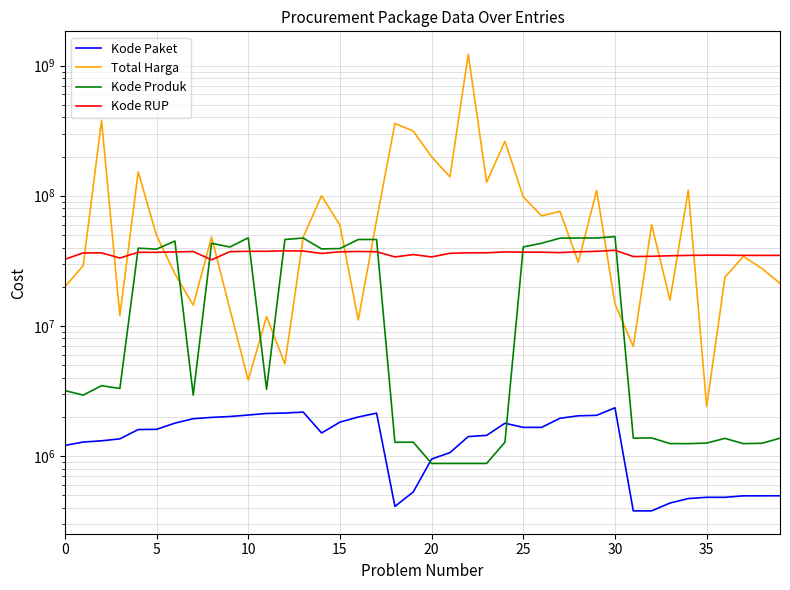

Reading left to right, list all the values displayed in this chart.

Kode Paket: 1205257	1279649	1308563	1354517	1597005	1602603	1788370	1935089	1980186	2011140	2065183	2121450	2139573	2174549	1502912	1820441	1993460	2135660	409855	529386	947278	1061266	1409947	1440709	1785781	1659185	1659934	1949122	2037404	2053931	2346755	378630	378667	434878	470979	481472	481528	494126	494315	494589
Total Harga: 19950000	29000000	379075000	12000000	152477000	49478000	25200000	14400000	48140000	13442000	3825000	11800000	5093000	48140000	100000000	59375000	11100000	65000000	359500000	314121780	199200000	139800000	1224682000	127000000	262118150	98000000	70000000	75920000	30800000	110000000	14750000	6936000	59935000	15787200	110389990	2395750	23680800	34132505	27720000	21231000
Kode Produk: 3183002	2936620	3471167	3304370	39541807	38884506	44858641	2936620	43138395	40372499	47513089	3257267	46112337	47304990	39034119	39287569	46113666	46109306	1274096	1277005	876253	876253	876318	876227	1277005	40442466	43150276	47193732	47356577	47336594	48562859	1369937	1376960	1245757	1244193	1257592	1366038	1244856	1252089	1369435
Kode RUP: 32487834	36371967	36396663	33214581	36748908	36753382	37020188	37260462	32185622	37222011	37405582	37424061	37755421	37590366	36013792	37091671	37311798	37129591	33878078	35308255	33878833	36093771	36437720	36437569	37018279	36835699	36835774	36562280	37108793	37408659	38099253	34109987	34247119	34576399	34794270	34913450	34913463	34804669	34804669	34804669